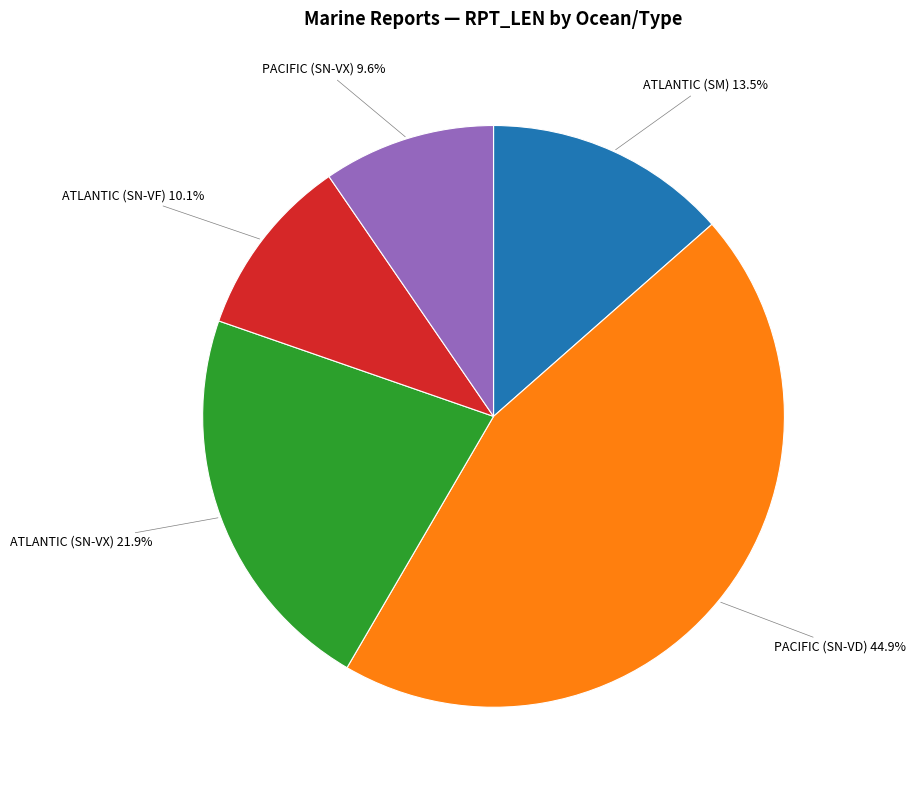

Does ATLANTIC (SN-VX) account for over 50% of the chart?

No